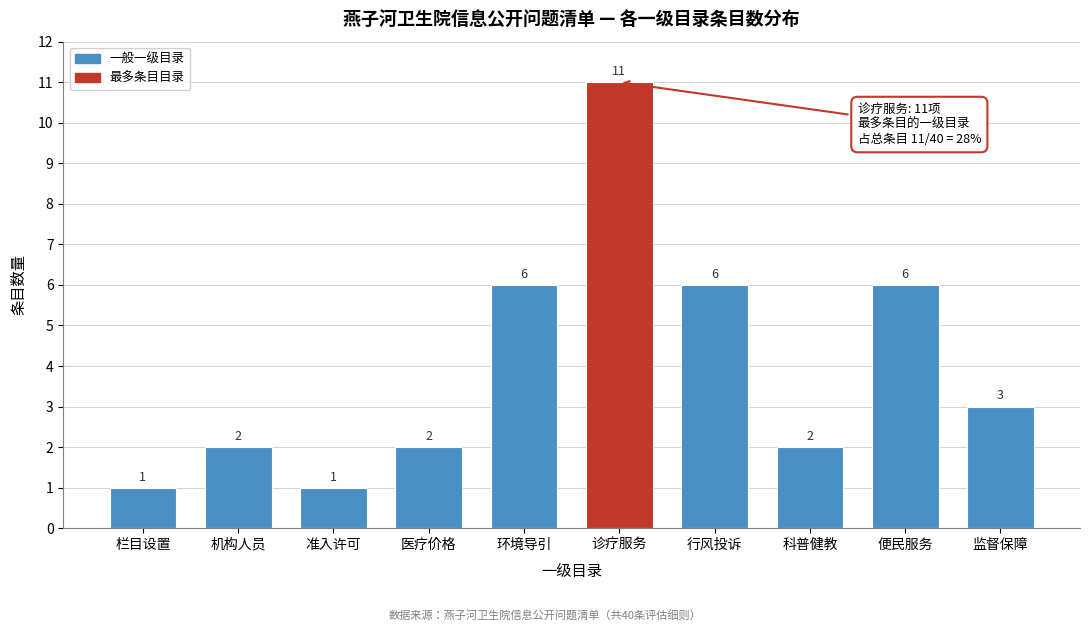

Reading left to right, what are all the values shown in this chart?

栏目设置=1	机构人员=2	准入许可=1	医疗价格=2	环境导引=6	诊疗服务=11	行风投诉=6	科普健教=2	便民服务=6	监督保障=3